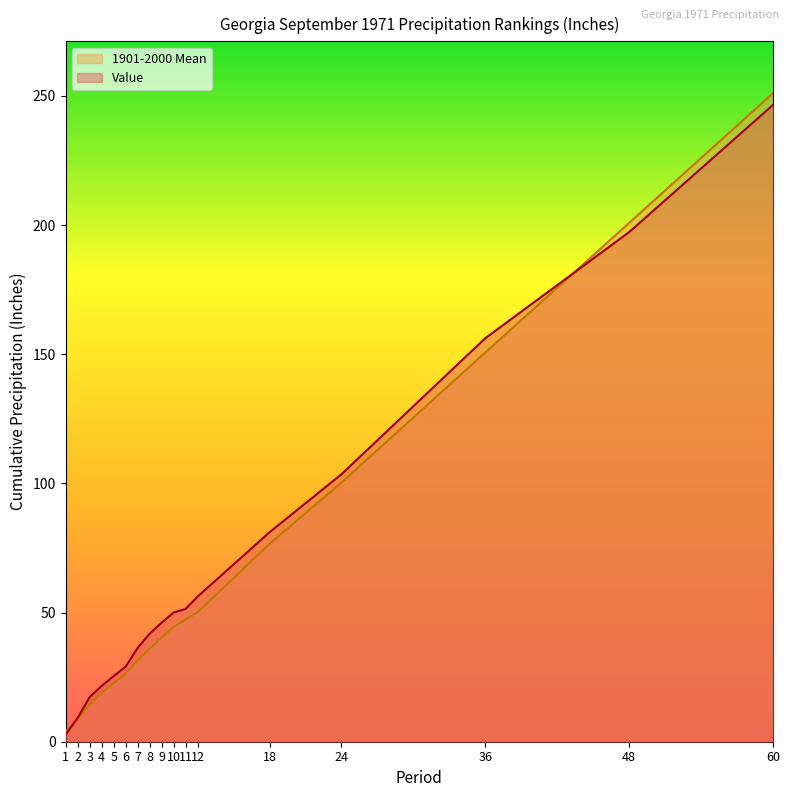

Reading right to left, transcribe all the data shown in this chart.

Value: 246.5	197.3	156.2	103.5	81.1	56.2	51.4	50.0	46.1	41.8	36.3	29.1	25.4	21.6	17.3	9.3	2.8
1901-2000 Mean: 251.1	200.9	150.7	100.3	76.6	50.1	47.4	44.5	40.4	36.0	31.5	26.4	22.6	18.9	14.4	8.8	3.9